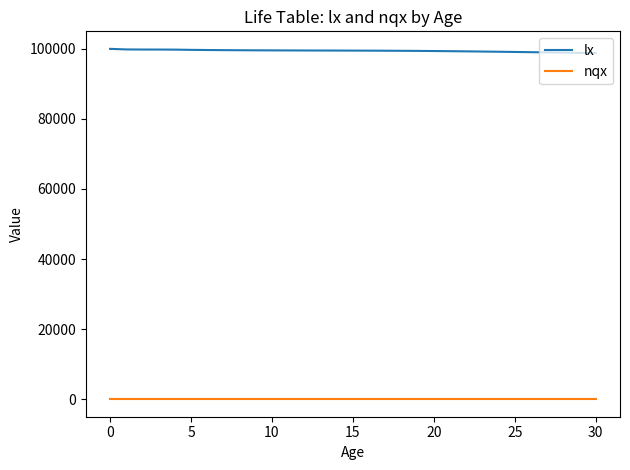

True or false: lx and nqx cross at least once.

False